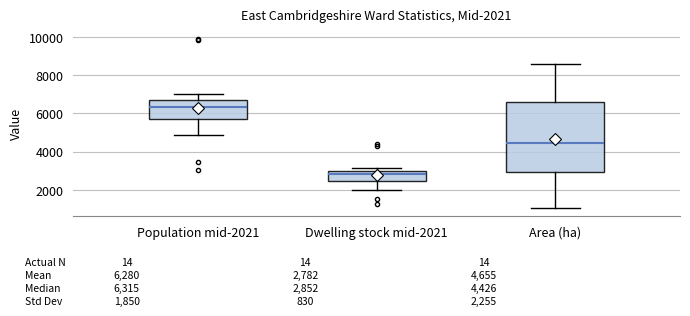

Which box's median line is the lowest?

Dwelling stock mid-2021